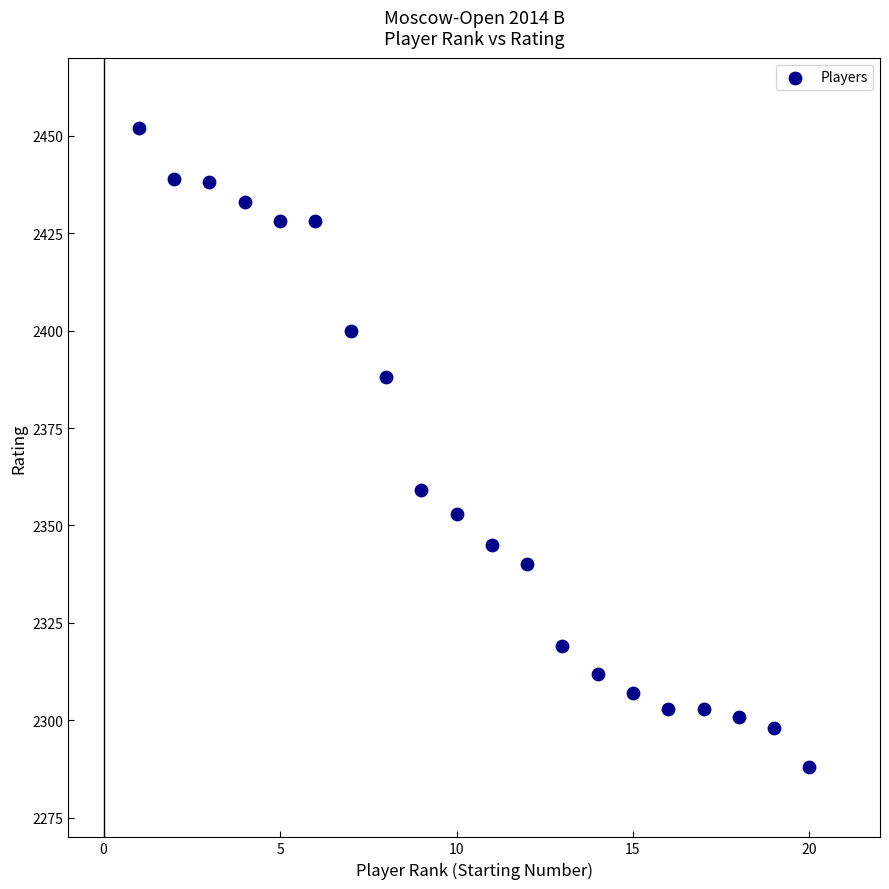

What is the range of Y values (max minus min)?

164